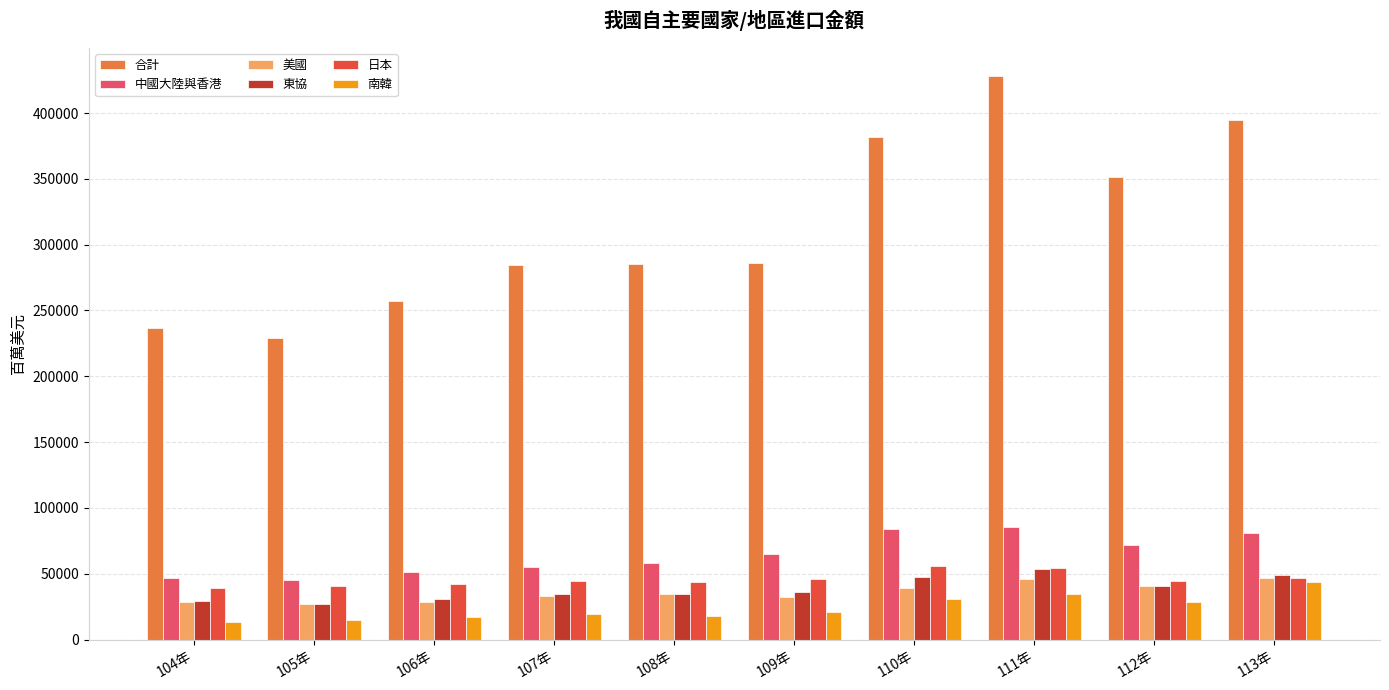

The value of 東協 at 105年 is 27179.2. True or false?

True